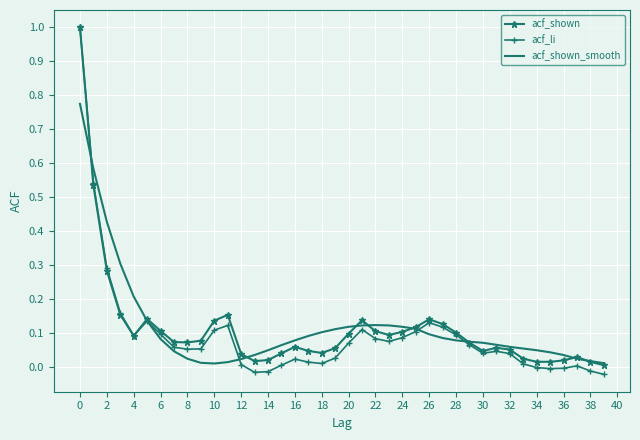

What is the greatest value displayed?

1.0